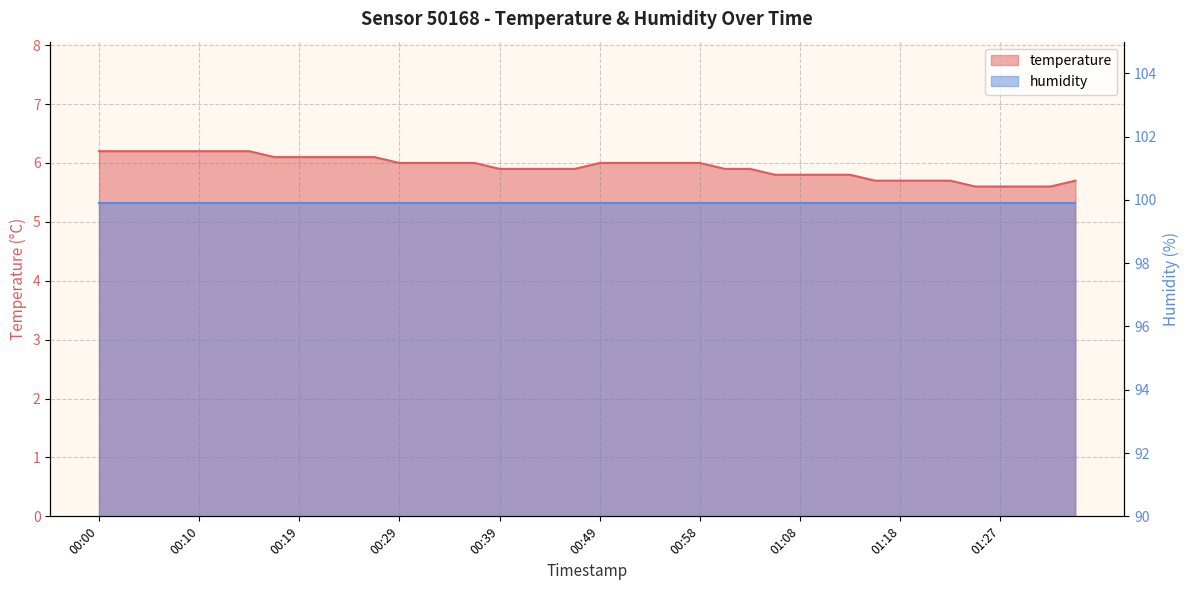

Where is the data nearest to the value 5?

01:25